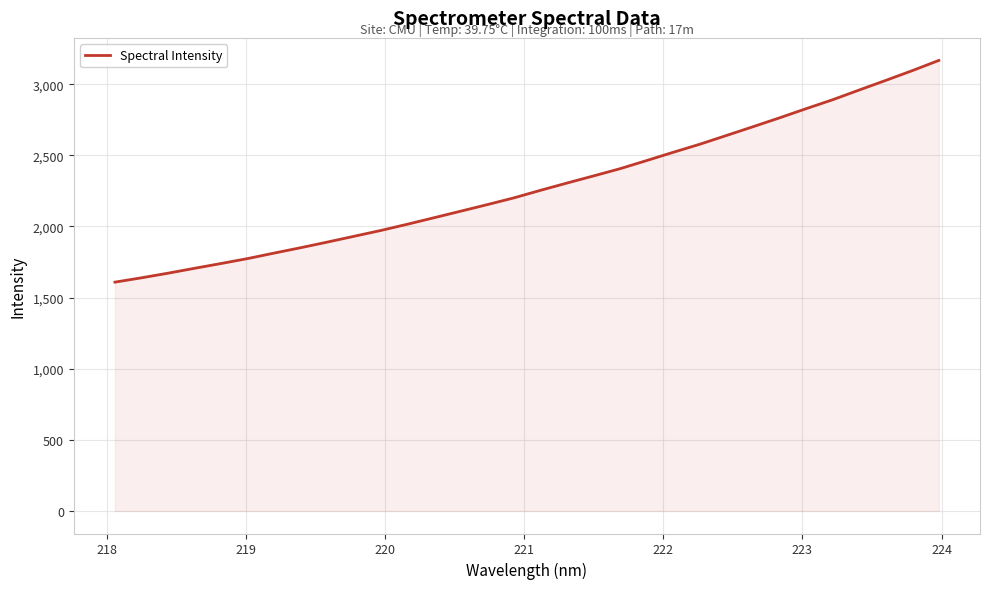

True or false: there are more than 0 points higher than both neighbors.

False